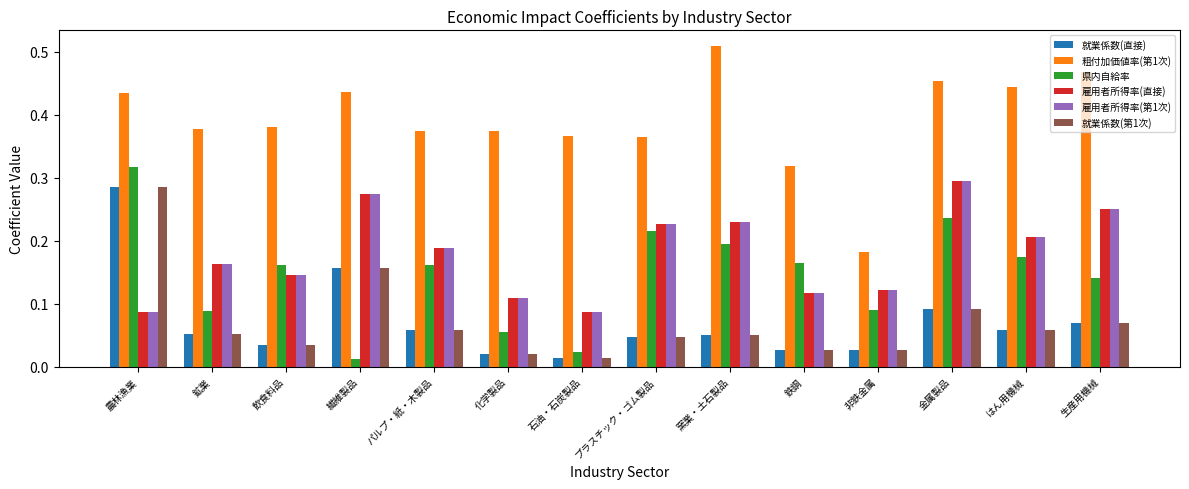

Which series has the widest spread of values?

粗付加価値率(第1次)